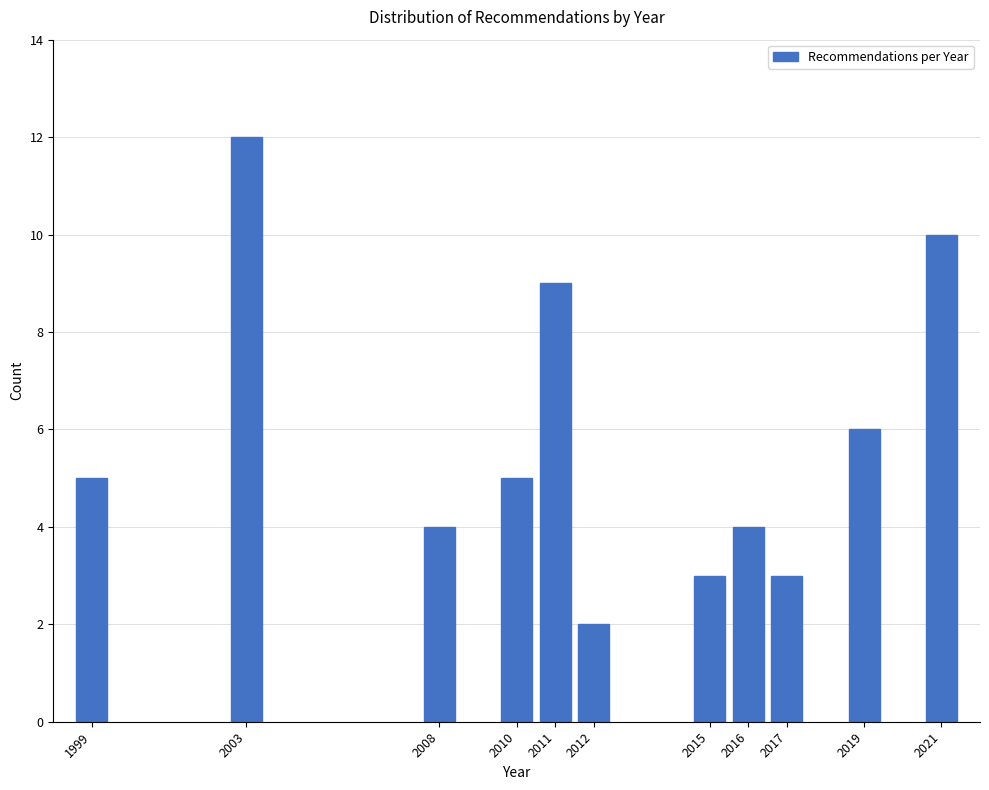

Reading left to right, extract all data points from this chart.

1999=5	2003=12	2008=4	2010=5	2011=9	2012=2	2015=3	2016=4	2017=3	2019=6	2021=10